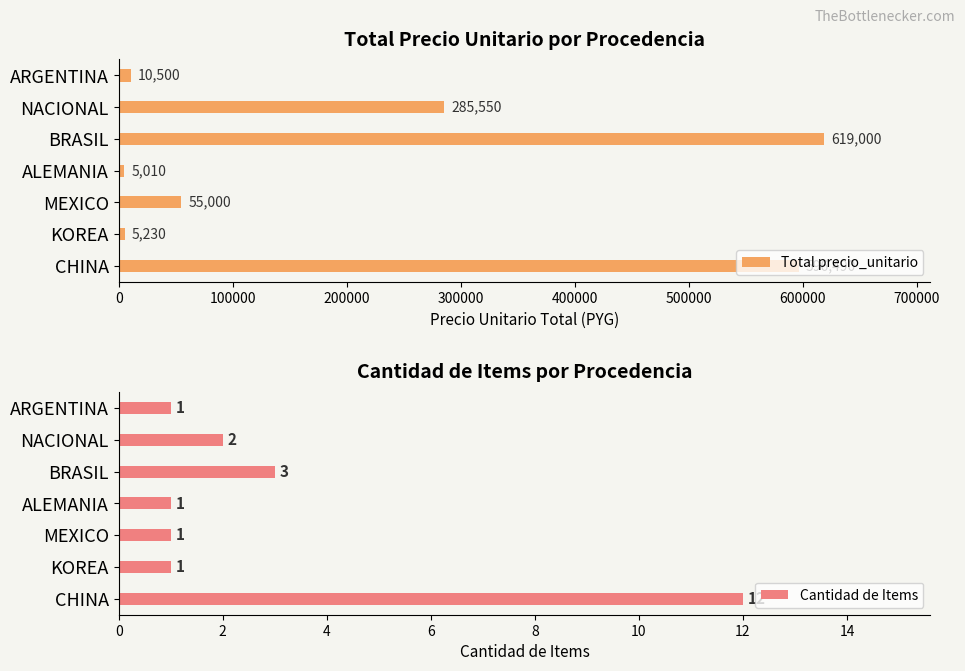

What is the sum of the Total precio_unitario values at ARGENTINA and ALEMANIA?

15510